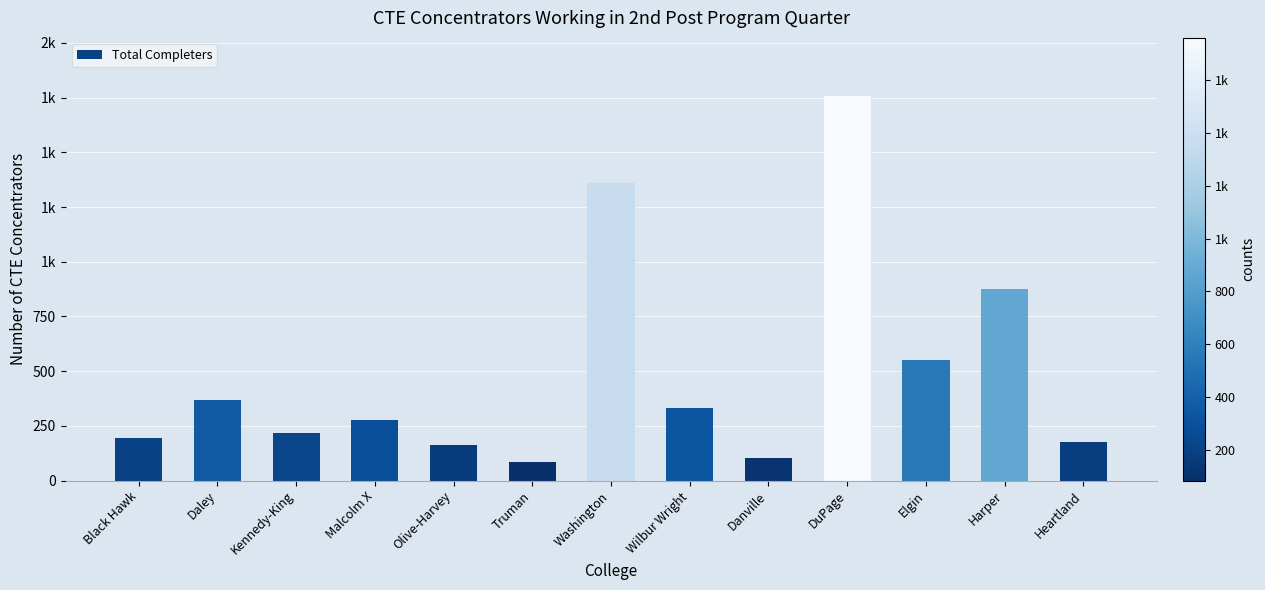

Reading right to left, what are all the values shown in this chart?

Heartland=175	Harper=875	Elgin=553	DuPage=1759	Danville=105	Wilbur Wright=333	Washington=1360	Truman=85	Olive-Harvey=163	Malcolm X=275	Kennedy-King=219	Daley=366	Black Hawk=196